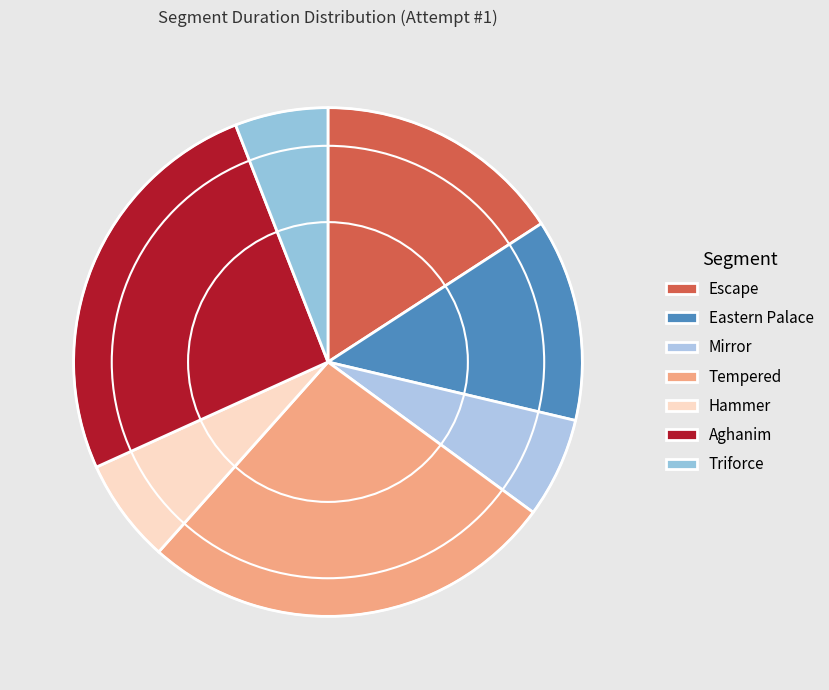

Count the number of slices in the pie.

7